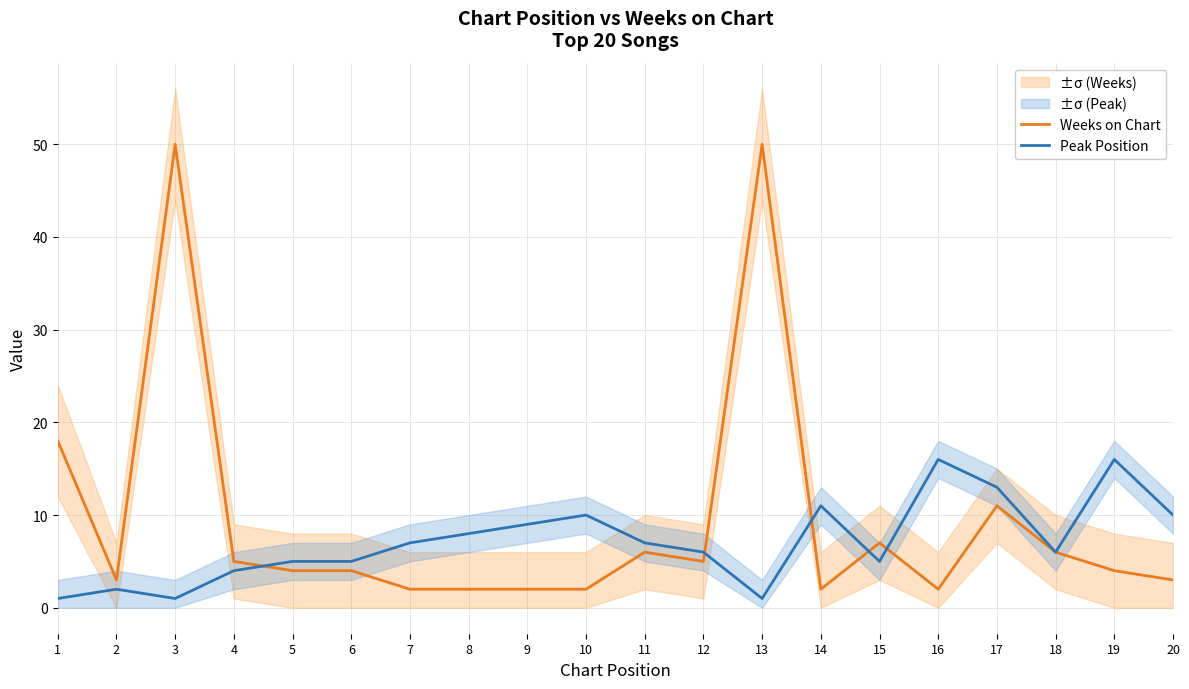

What is the approximate value of Weeks on Chart at 6, to the nearest 5?

5